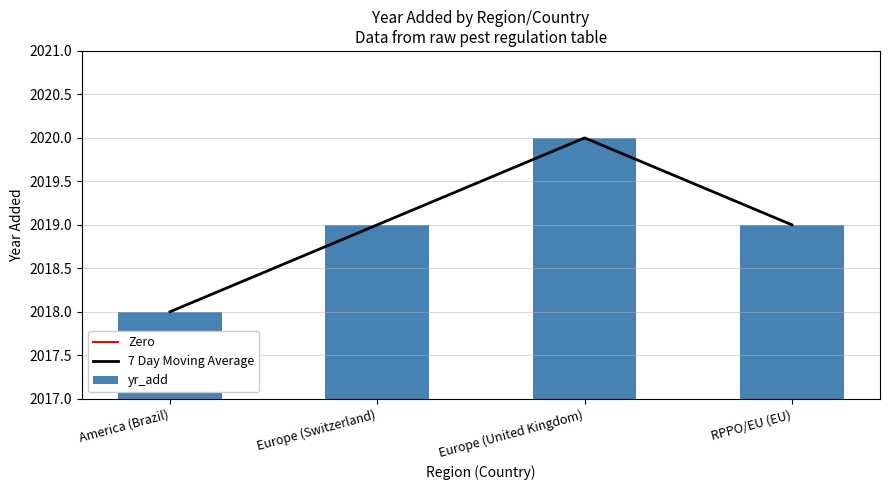

What is the minimum value shown in the chart?

2018